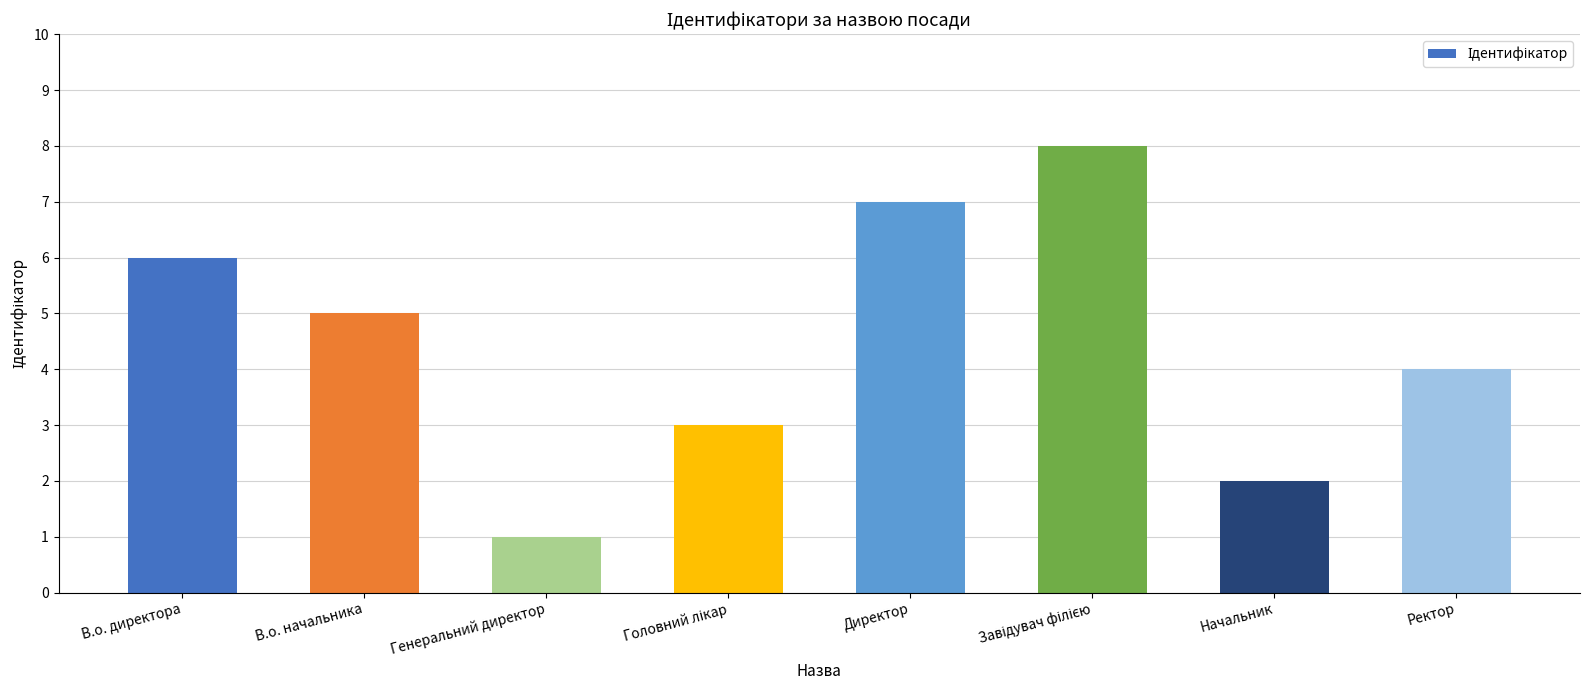

What is the maximum value shown in the chart?

8